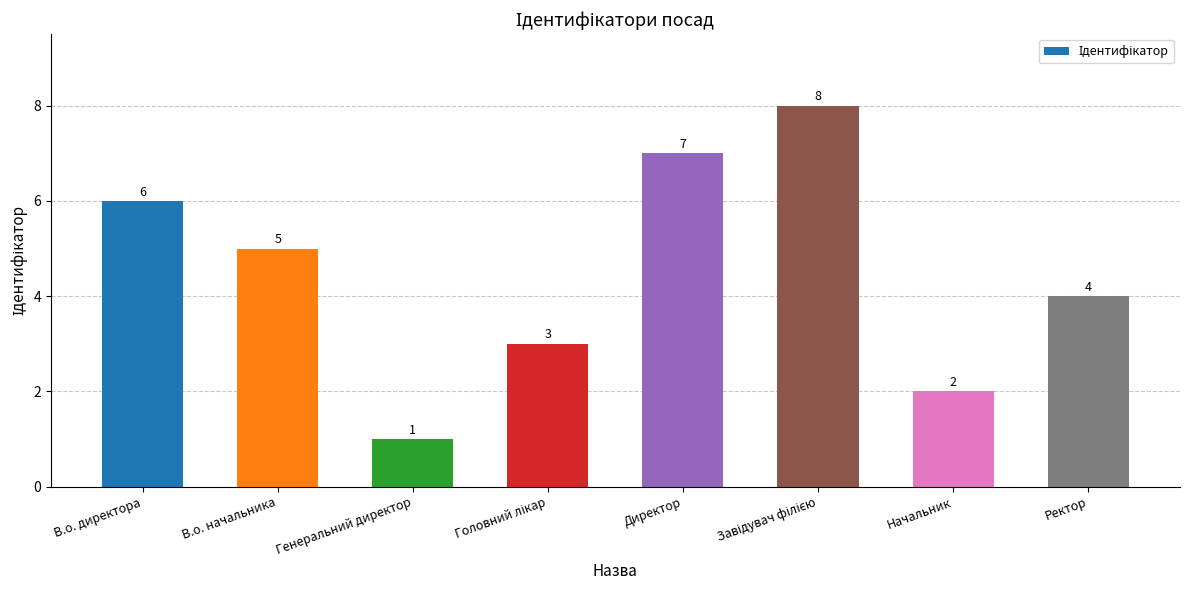

Reading right to left, transcribe all the data shown in this chart.

4	2	8	7	3	1	5	6